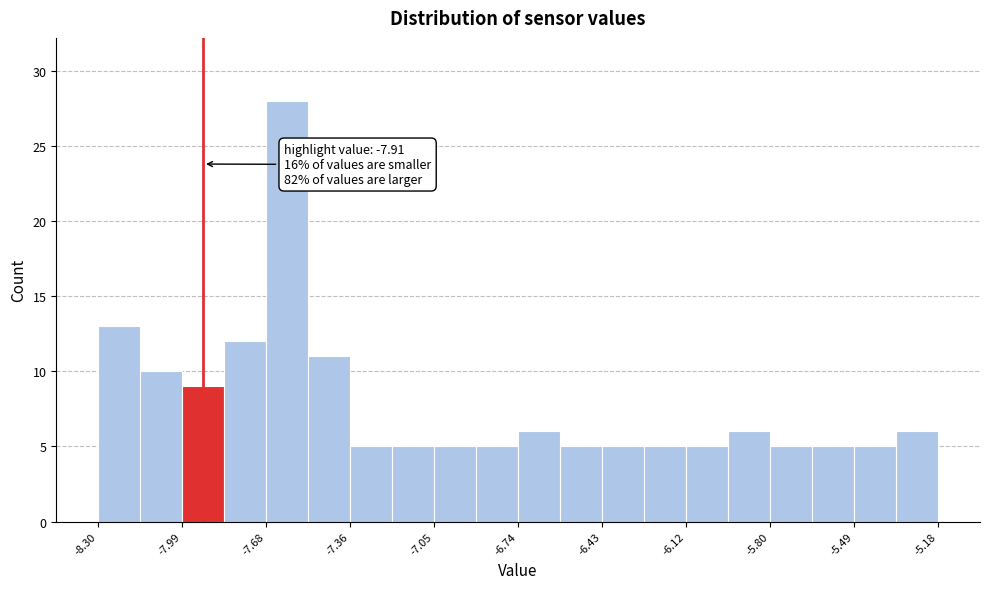

Around what value on the x-axis is the tallest bar? Give the approximate position of its centre, as read against the axis.

-7.60